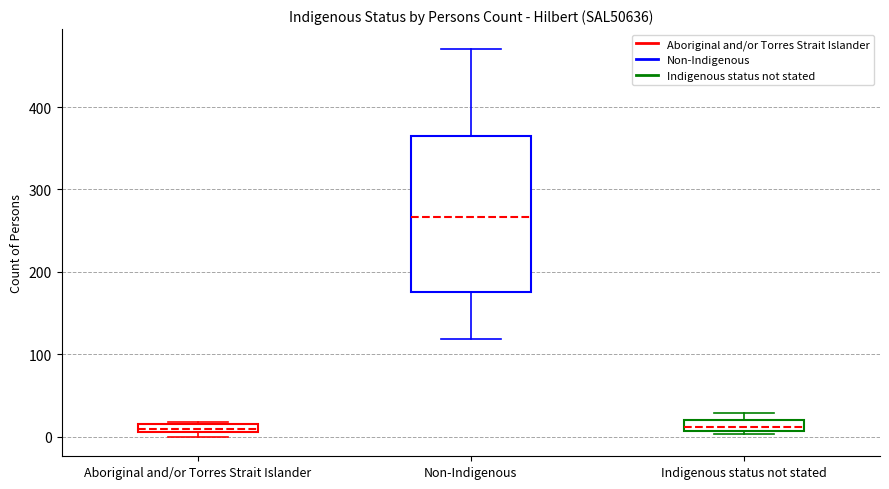

Where is the upper edge of the box for Aboriginal and/or Torres Strait Islander on the y-axis? The values are not printed on the chart, so give them approximately, as read against the axis.

20